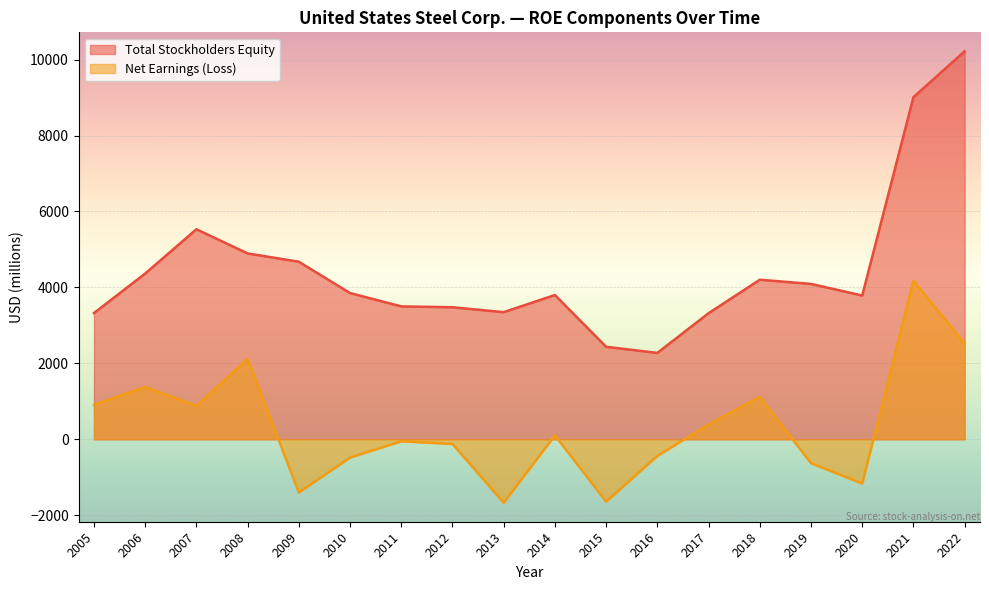

Does the chart display data point markers on the line(s)?

No